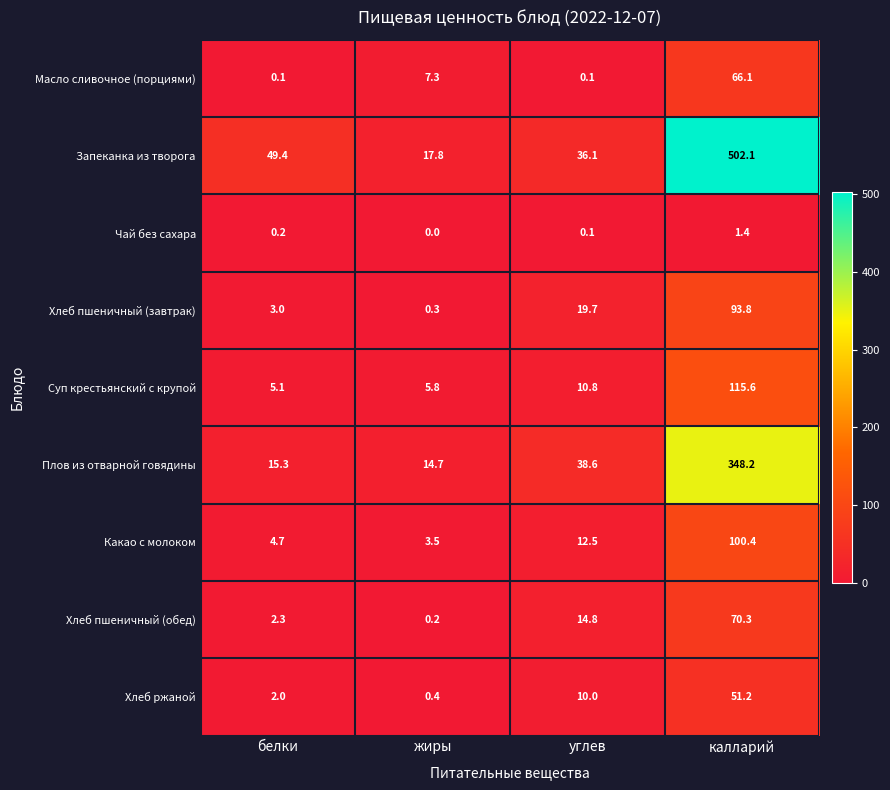

Where does the Масло сливочное (порциями) series first go above 7?

жиры